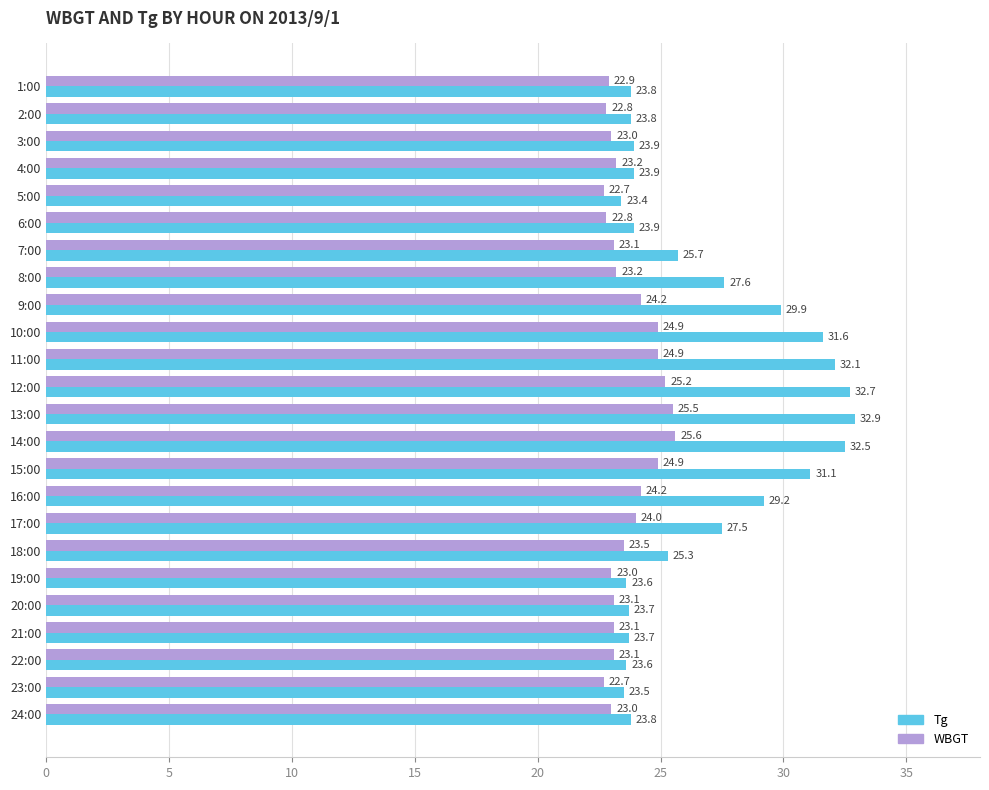

The value of Tg at 8:00 is 27.6. True or false?

True